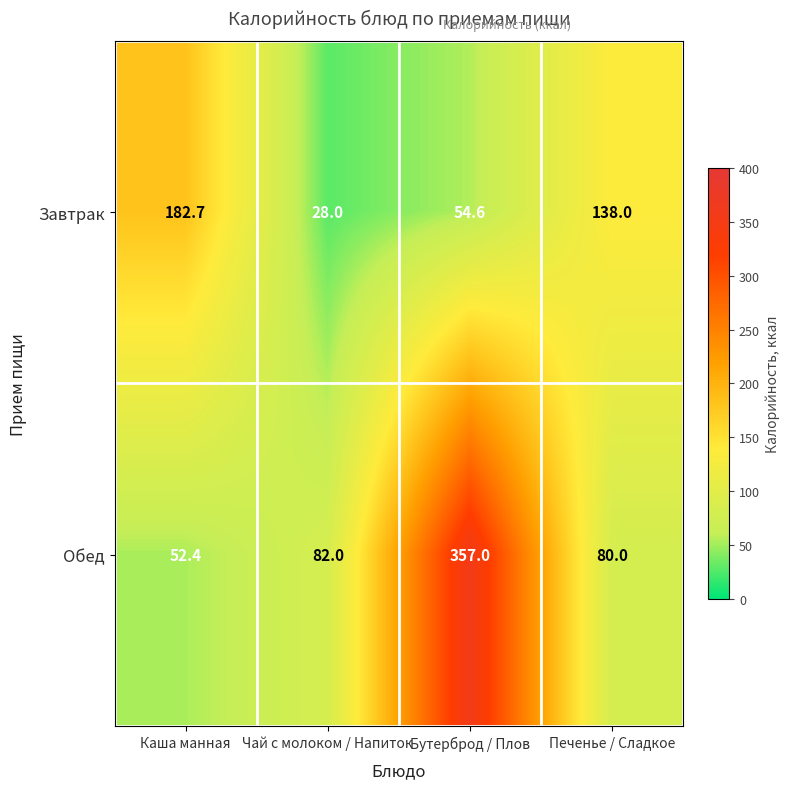

Is the value of Обед at Чай с молоком / Напиток greater than the value of Завтрак at Печенье / Сладкое?

No